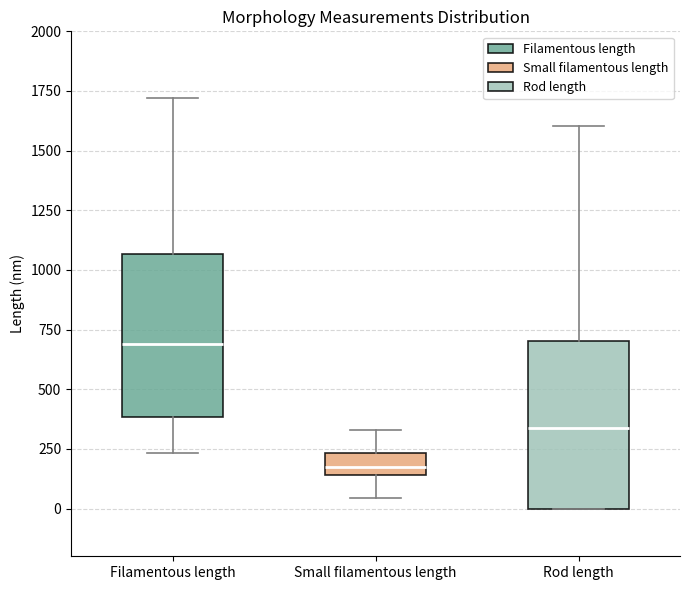

Which box has the highest median line?

Filamentous length